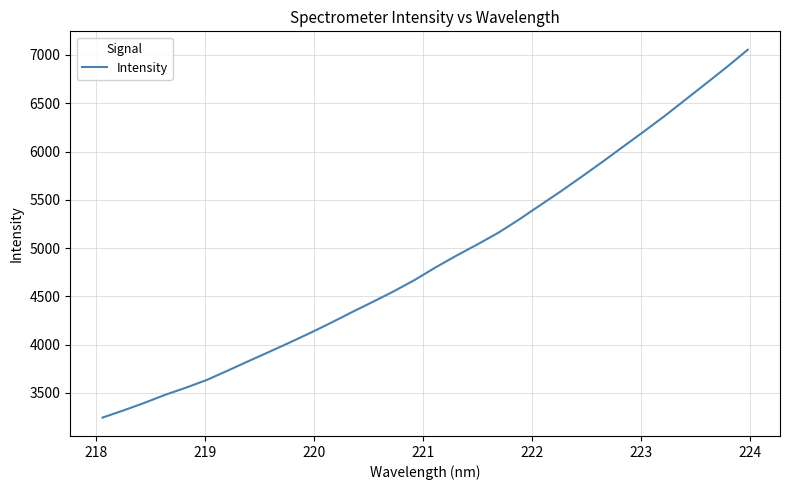

What is the maximum value shown in the chart?

7054.6